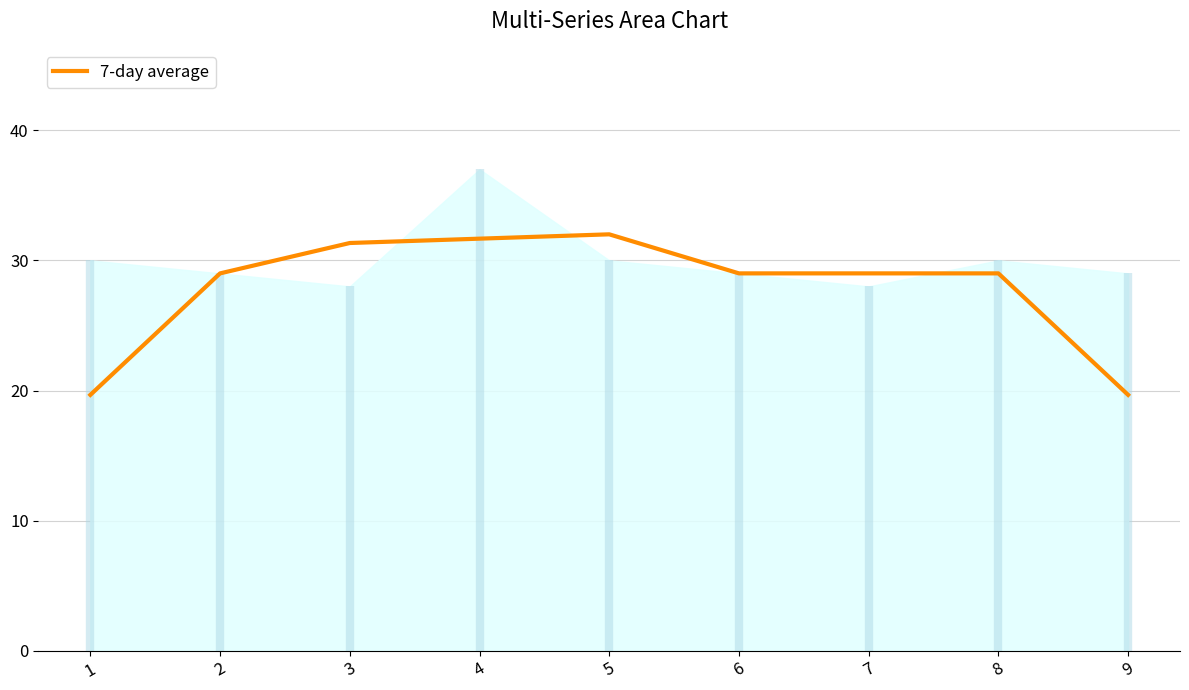

Reading left to right, extract all data points from this chart.

19.7	29.0	31.3	31.7	32.0	29.0	29.0	29.0	19.7